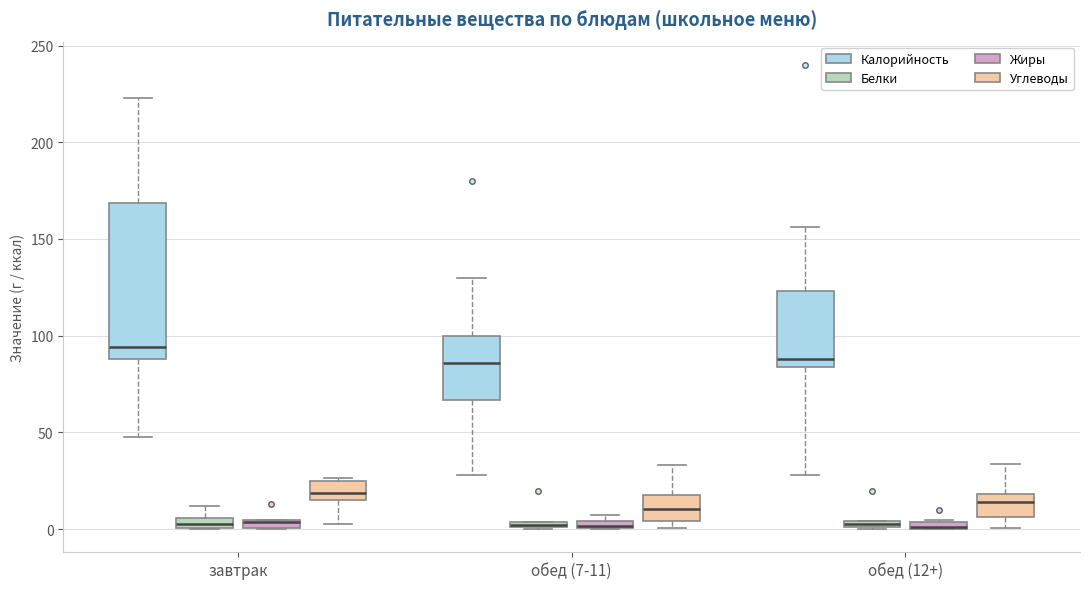

Where is the upper edge of the box for завтрак (Калорийность) on the y-axis? The values are not printed on the chart, so give them approximately, as read against the axis.

170